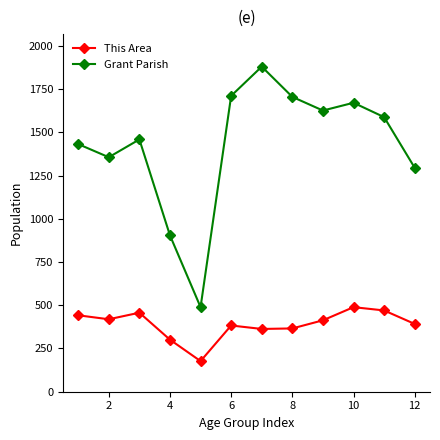

True or false: Grant Parish has more than 1 points higher than both neighbors.

True